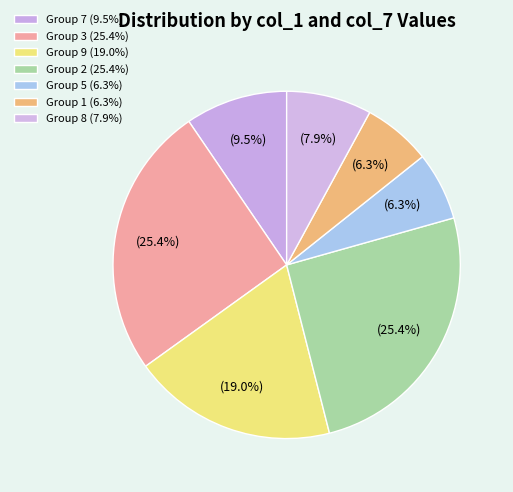

How many segments does this pie chart have?

7